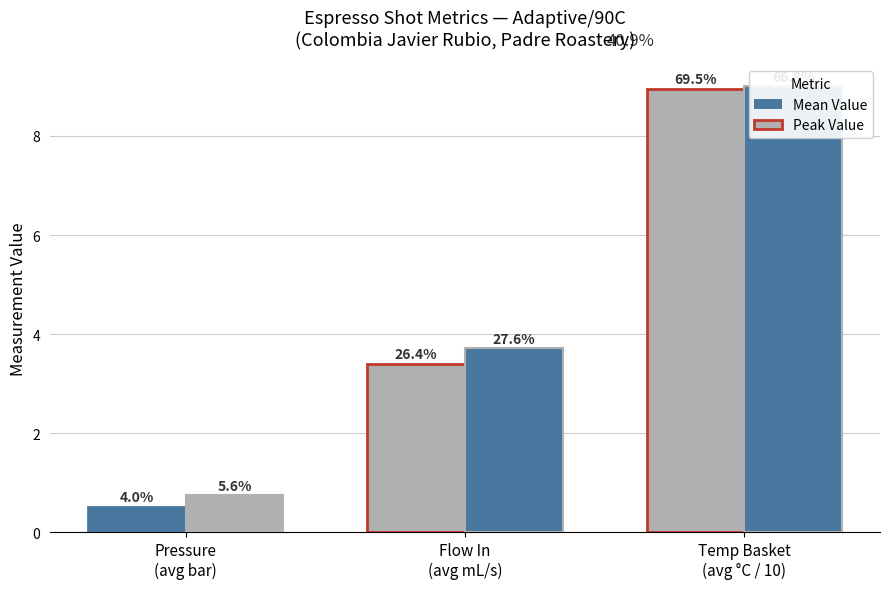

At how many categories does at least one series exceed 2?

2